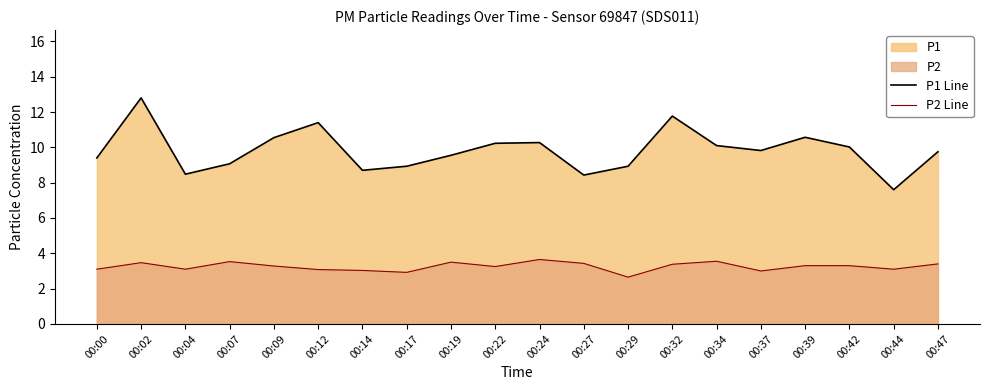

True or false: P1 Line and P2 Line cross at least once.

False